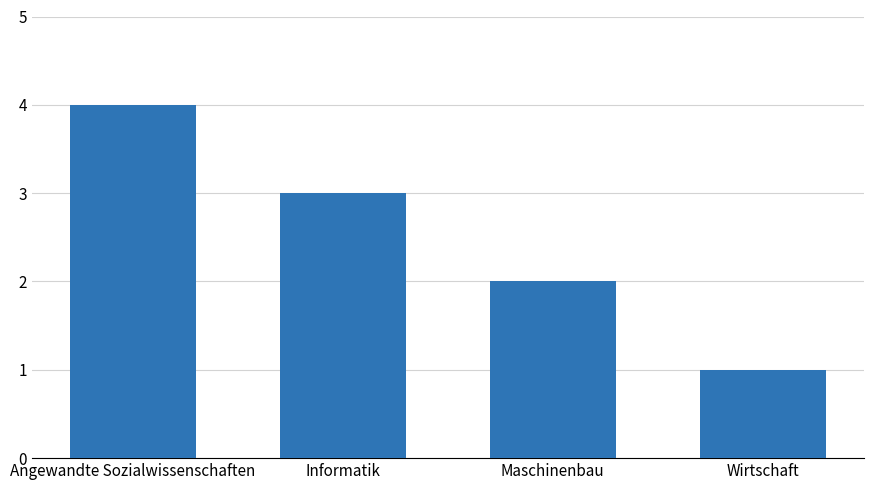

What is the label of the 2nd bar from the right?

Maschinenbau